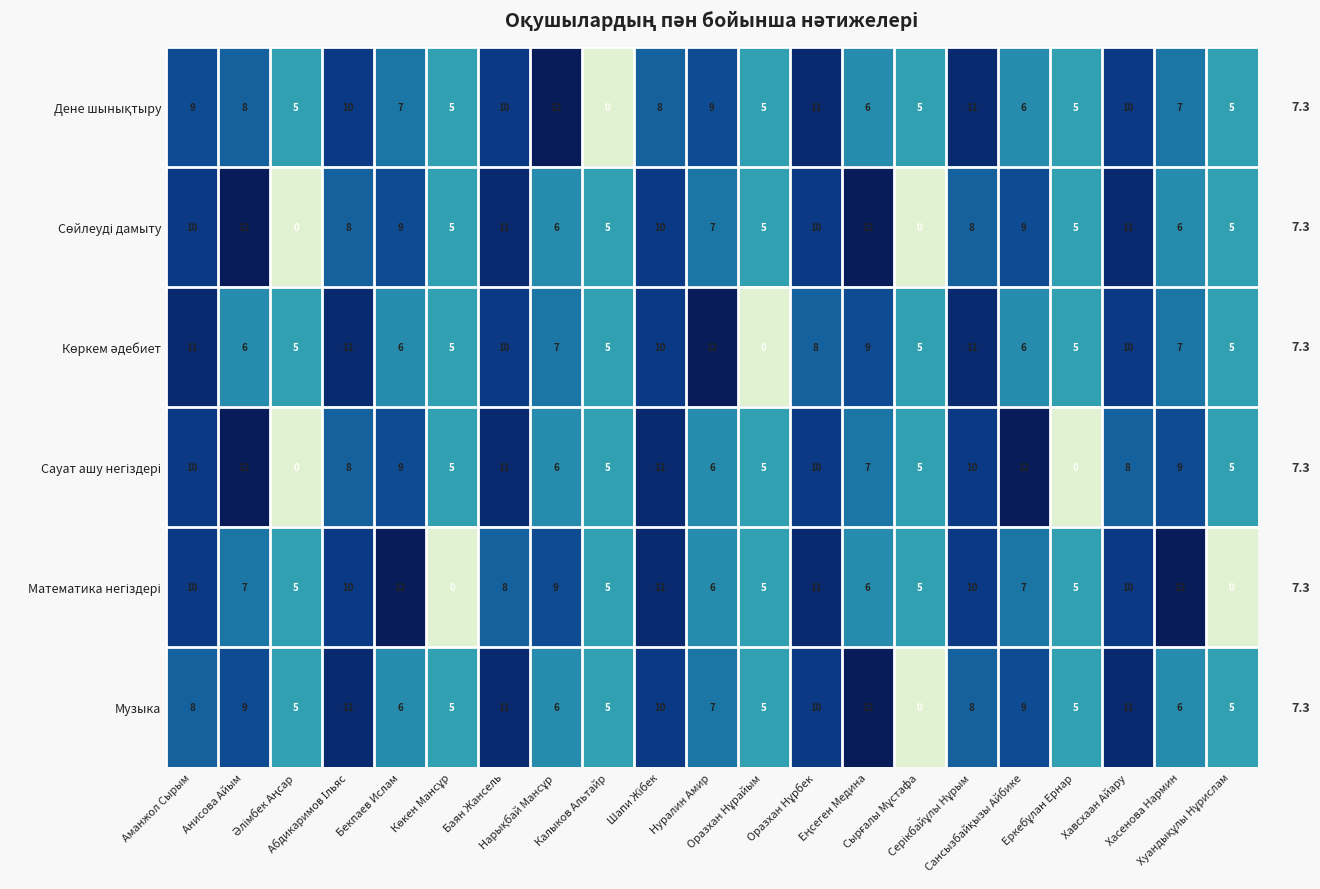

At how many categories does at least one series exceed 6?

14